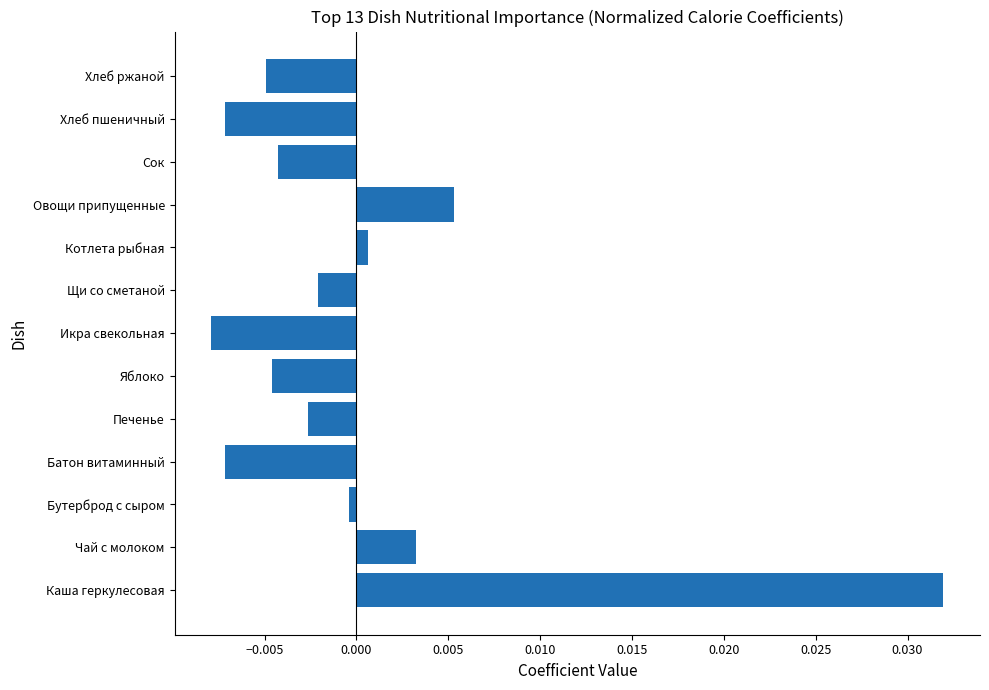

The chart shows a value of -0.0 at Батон витаминный. True or false?

True